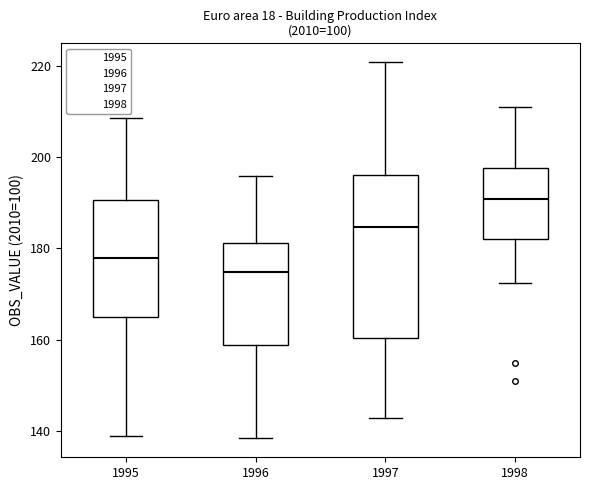

Reading left to right, transcribe this box plot: for each box, give where its median line is, the range the box spans, and where its two whiskers end, as read against the y-axis. The values are not printed on the chart, so give them approximately, as read against the axis.

1995: median 178, box 164 to 190, whiskers 138 to 208
1996: median 174, box 158 to 182, whiskers 138 to 196
1997: median 184, box 160 to 196, whiskers 142 to 220
1998: median 190, box 182 to 198, whiskers 172 to 212